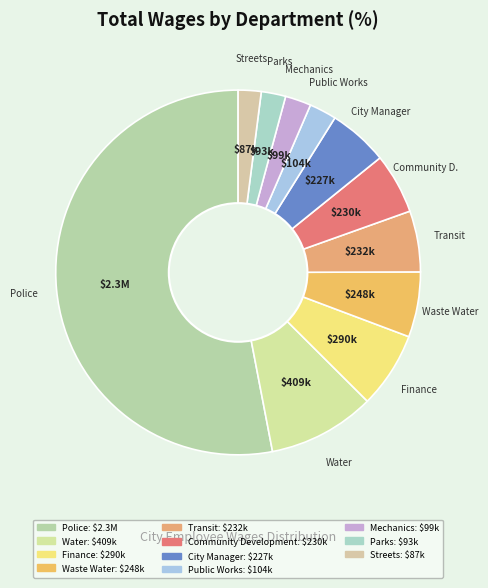

Rank the categories by value from highest to lowest.

Police, Water, Finance, Waste Water, Transit, Community Development, City Manager, Public Works, Mechanics, Parks, Streets